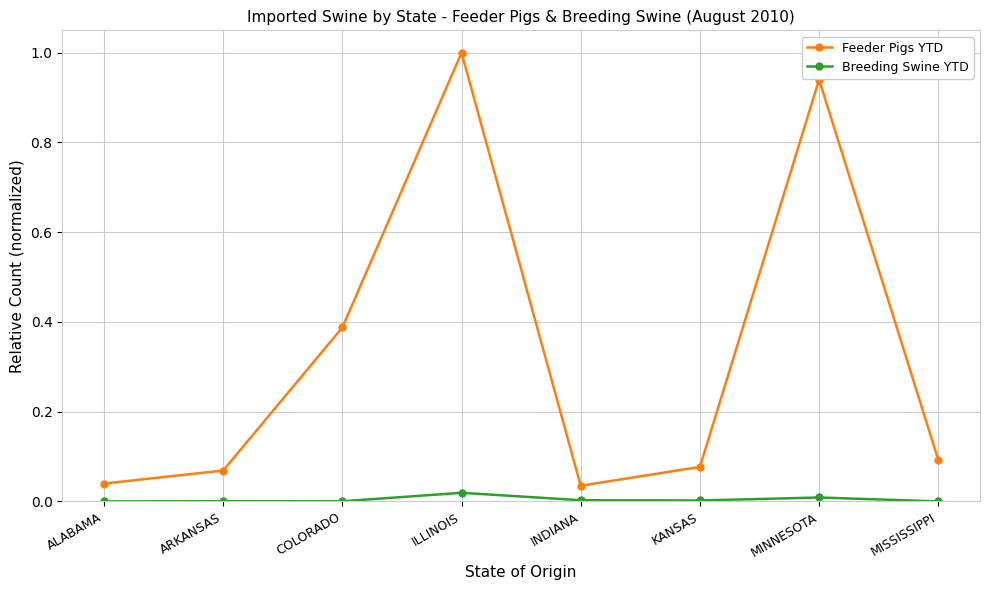

Is it true that Feeder Pigs YTD equals 0.0 at ALABAMA?

True